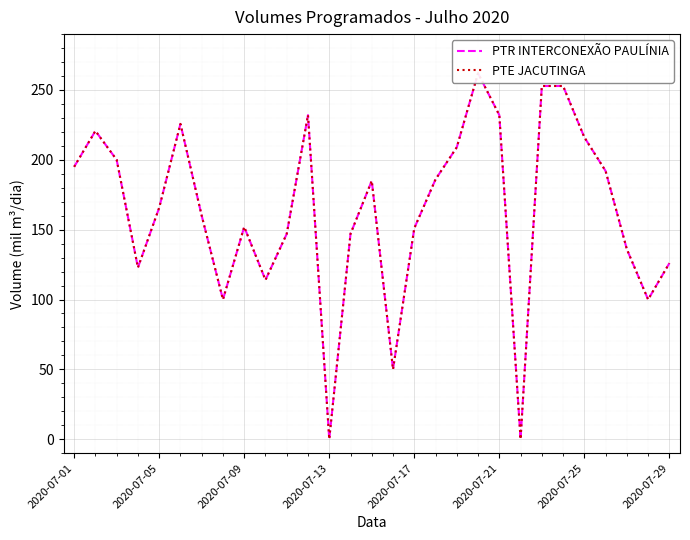

At 2020-07-25, list the series in order from smallest to largest.

PTR INTERCONEXÃO PAULÍNIA, PTE JACUTINGA